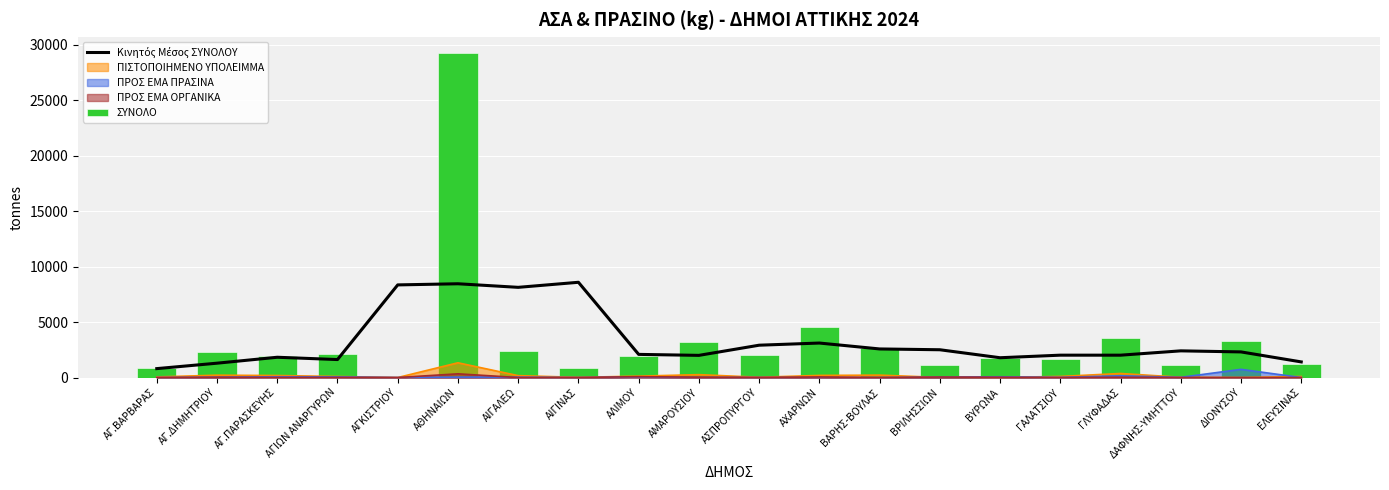

Are the bars horizontal?

No